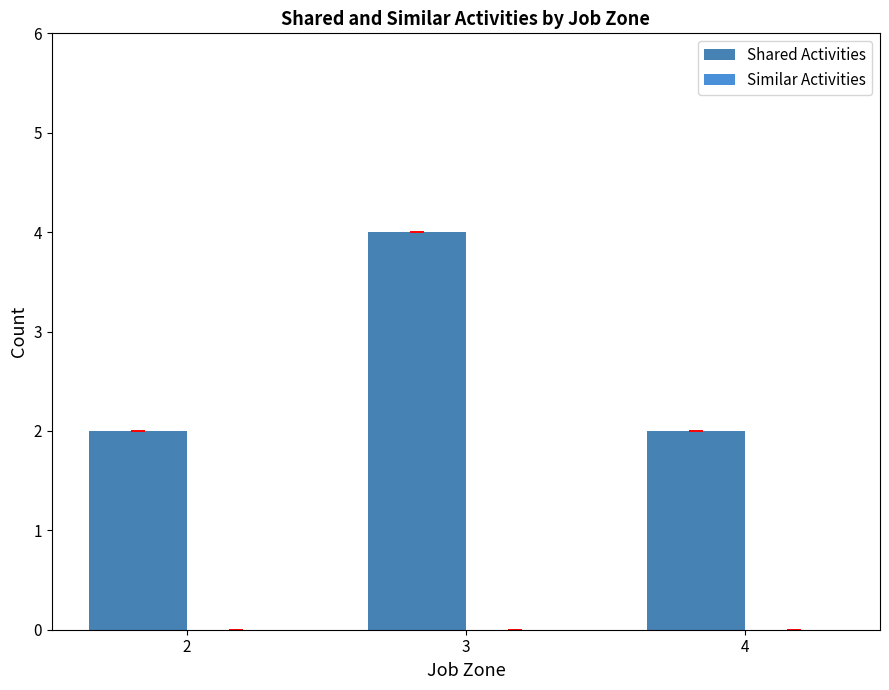

Does the chart contain any negative values?

No